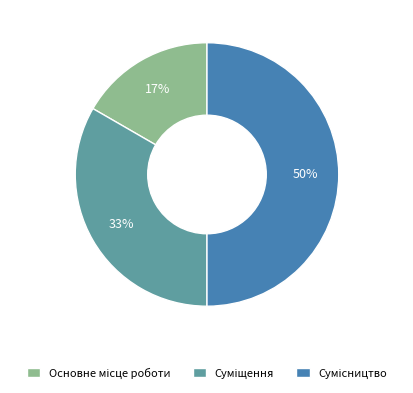

To the nearest percent, what is the difference between the largest and smallest slice percentages?

33%